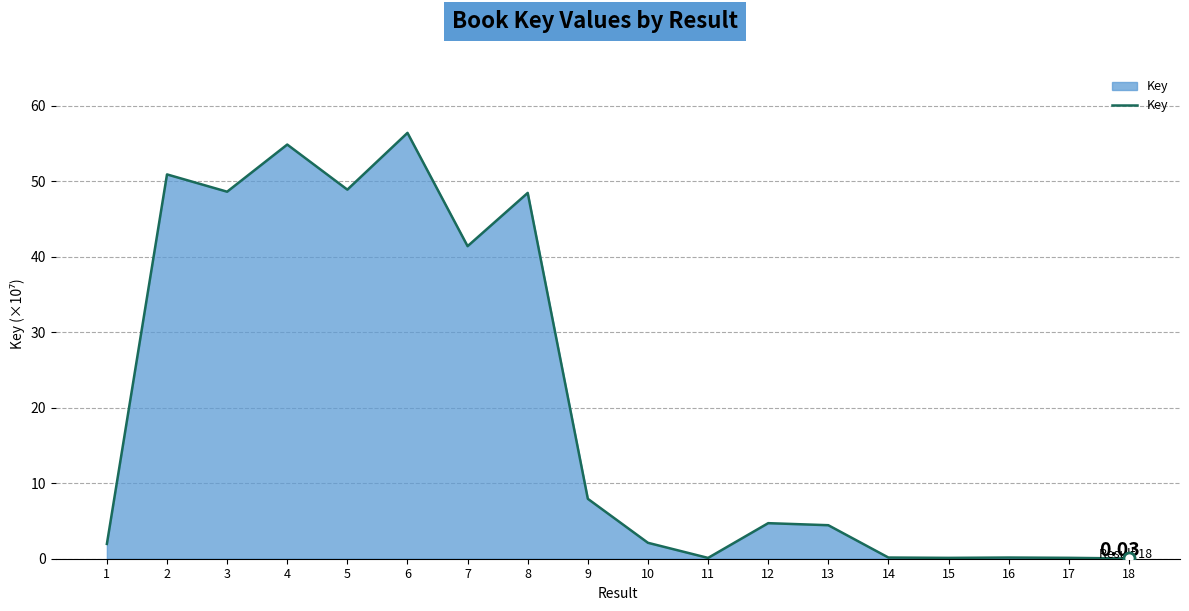

Where is the first local minimum?

3